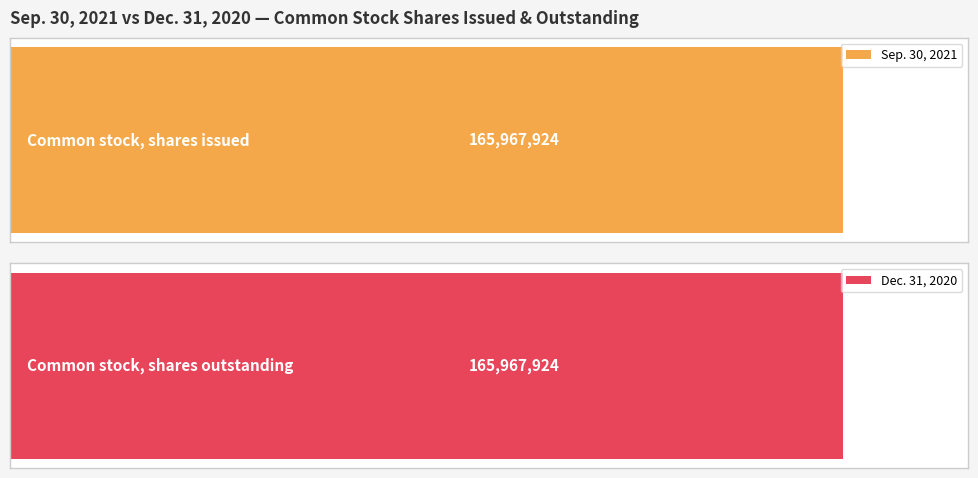

Is it true that Dec. 31, 2020 equals 88135813 at Common stock, shares outstanding?

False